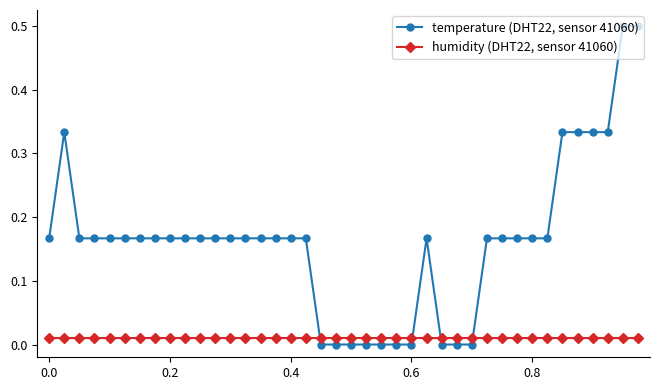

True or false: humidity (DHT22, sensor 41060) and temperature (DHT22, sensor 41060) cross at least once.

True